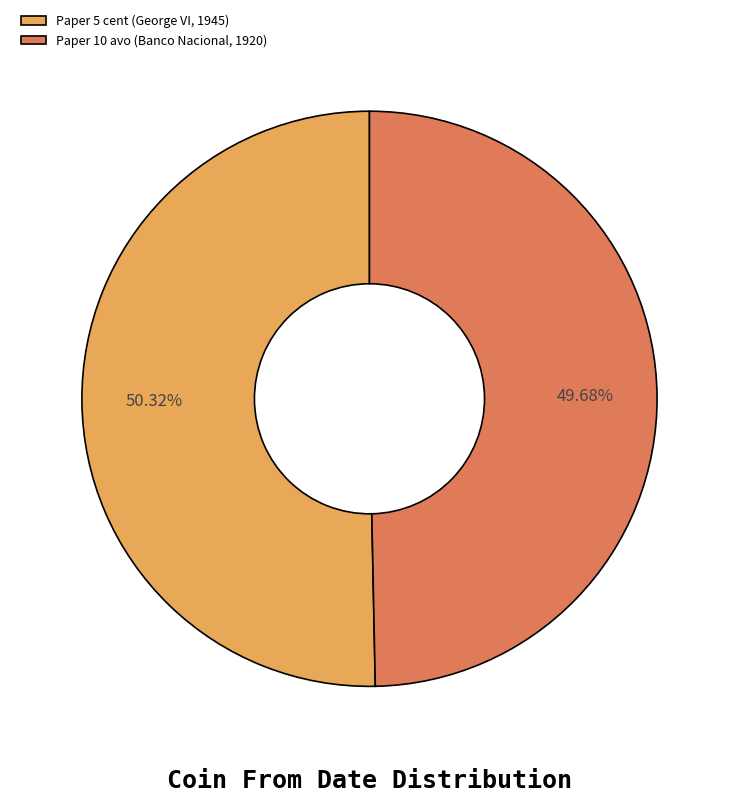

What is the ratio of the value at Paper 10 avo (Banco Nacional, 1920) to the value at Paper 5 cent (George VI, 1945)?

1.0